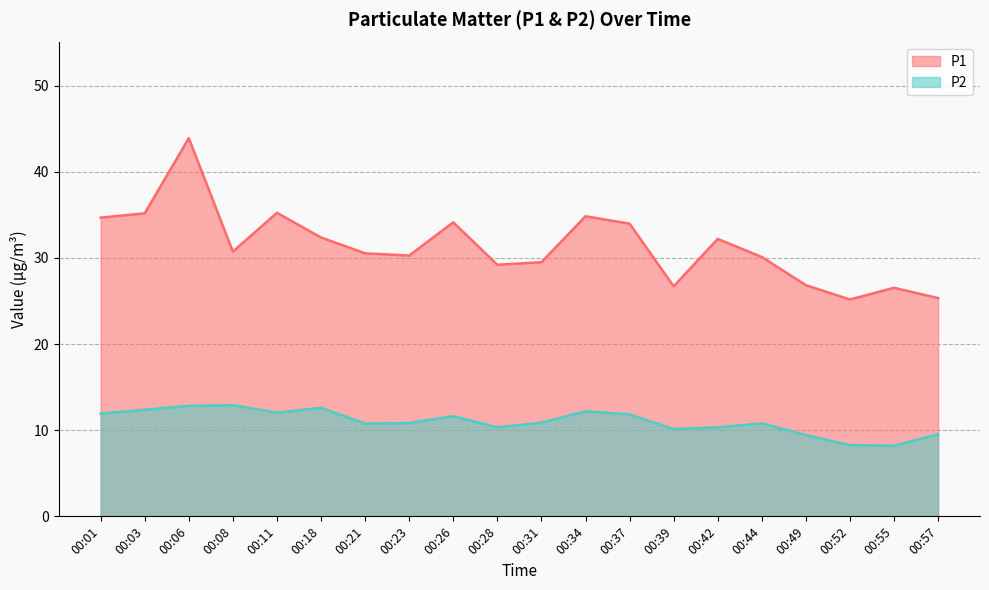

True or false: P2 and P1 cross at least once.

False